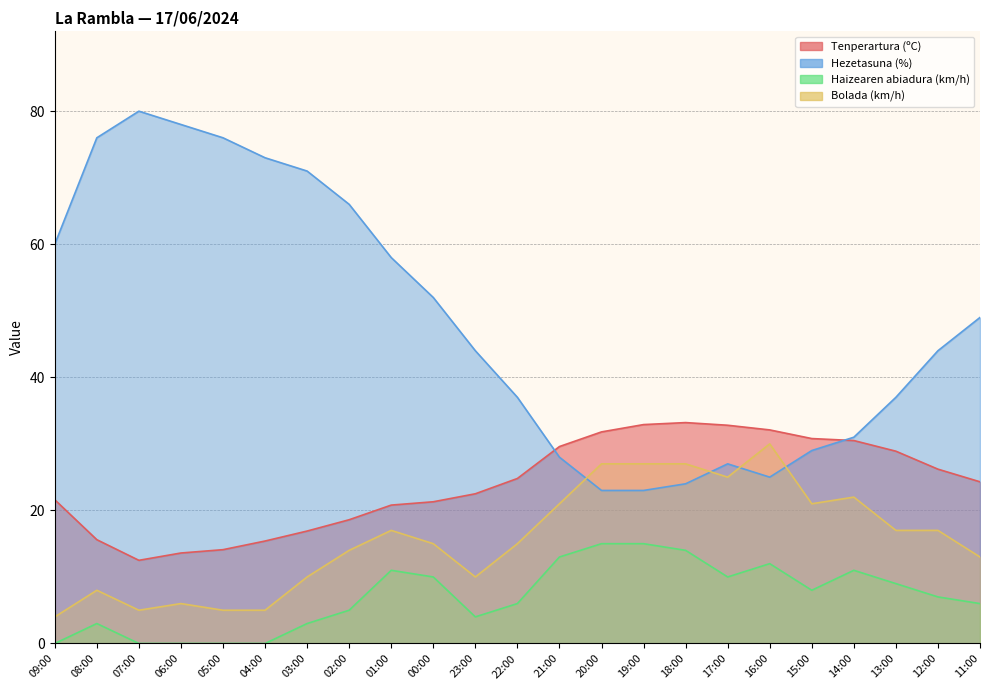

Rank the series by their average value, from highest to lowest.

Hezetasuna (%), Tenperartura (ºC), Bolada (km/h), Haizearen abiadura (km/h)